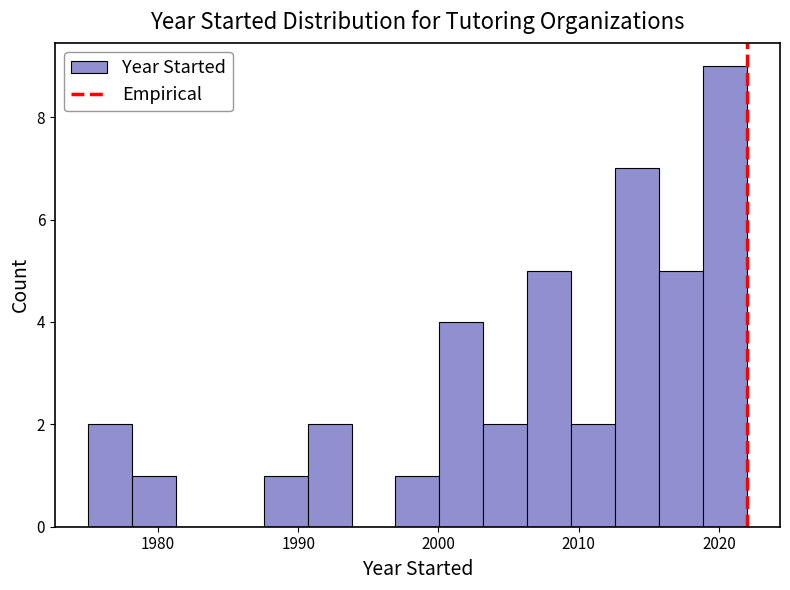

Around what value on the x-axis is the tallest bar? Give the approximate position of its centre, as read against the axis.

2020